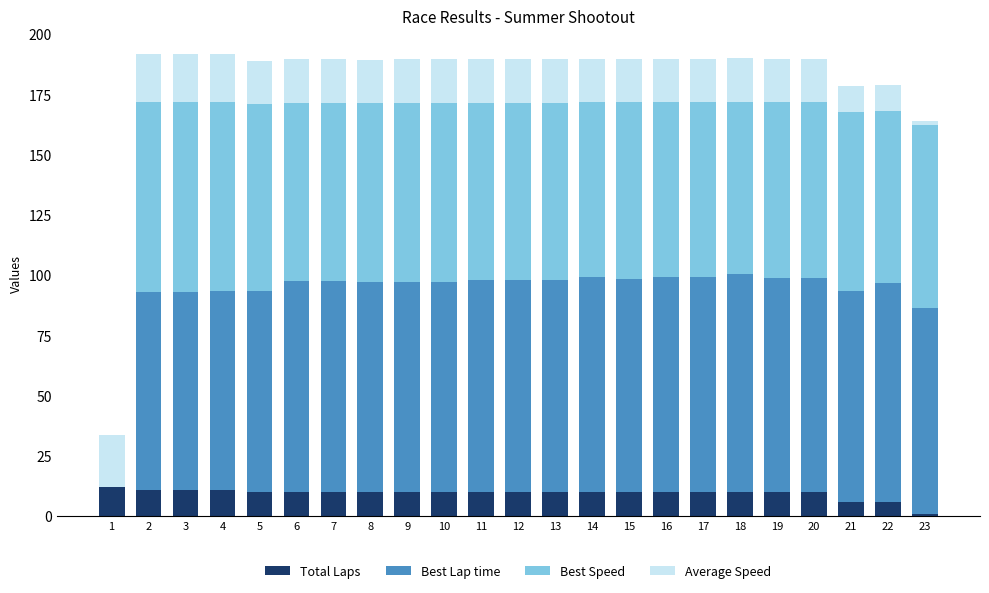

What is the total value across all series at 15?

189.7